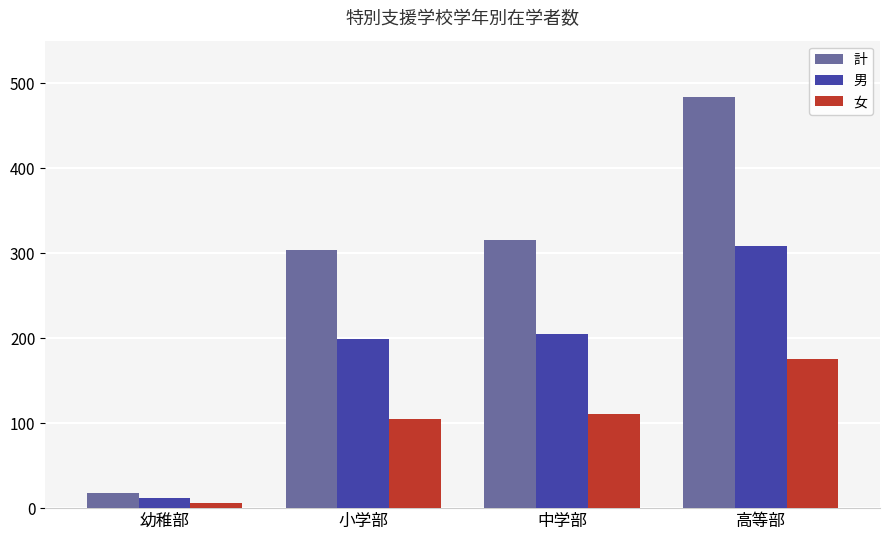

Does the chart contain any negative values?

No